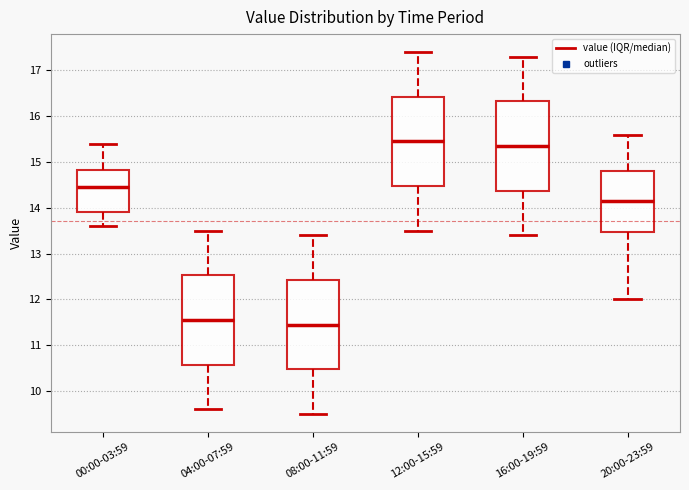

Which box has the lowest median line?

08:00-11:59